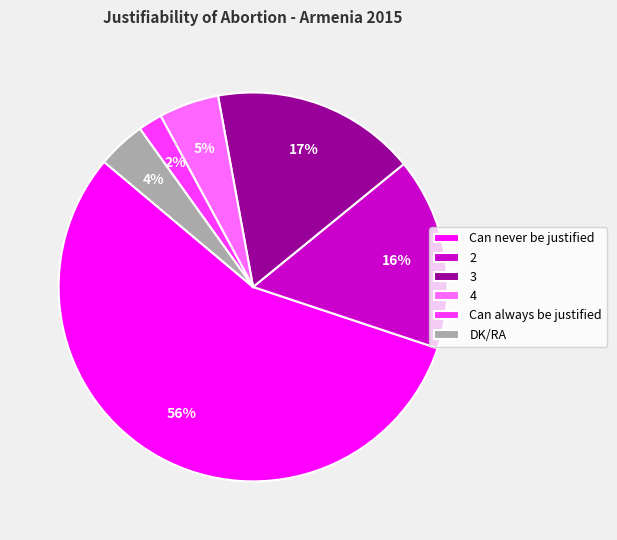

What percentage is the Can always be justified slice, to the nearest percent?

2%